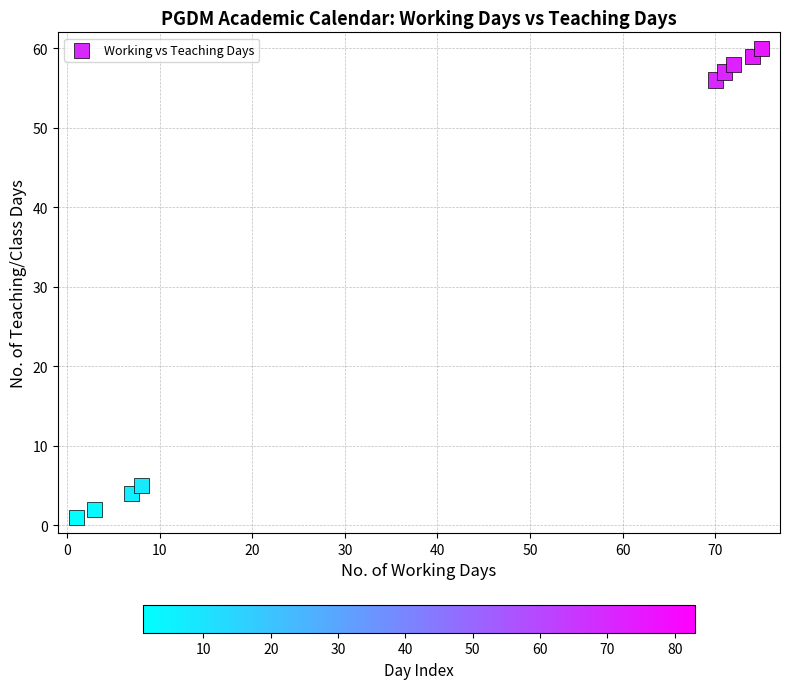

What is the average X value?

42